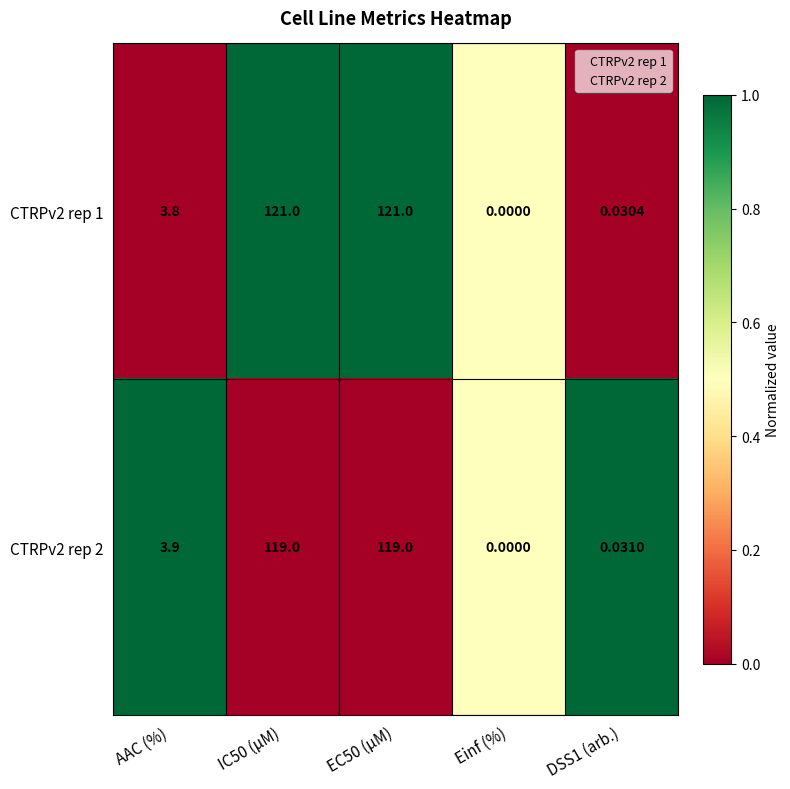

At which label is CTRPv2 rep 2 closest to 59?

AAC (%)